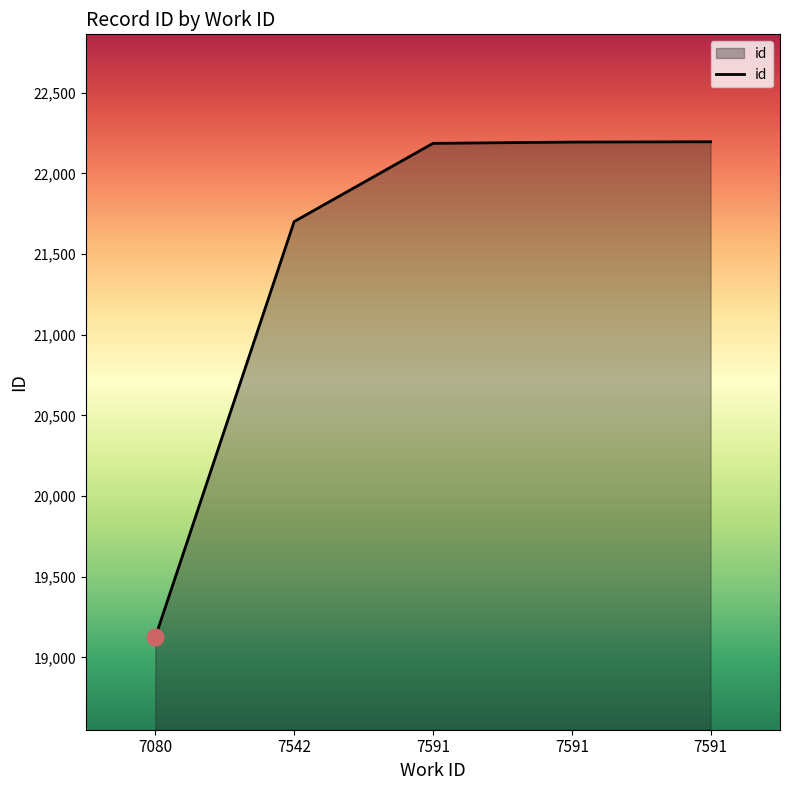

What is the value of the 5th point from the left?

22186